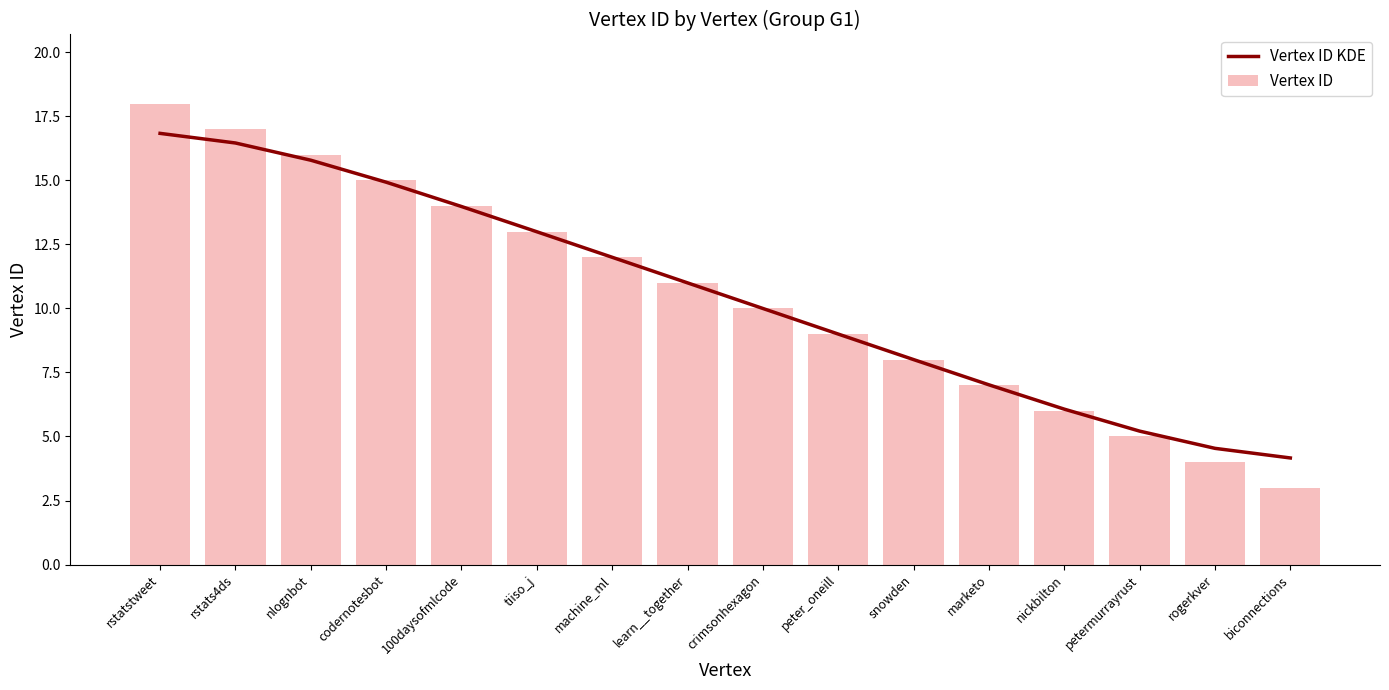

True or false: Vertex ID has a value of 9.2 at codernotesbot.

False